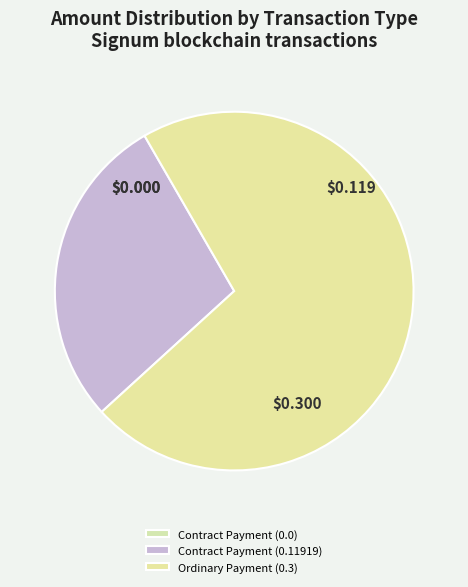

What is the largest slice in the pie chart?

Ordinary Payment (0.3)